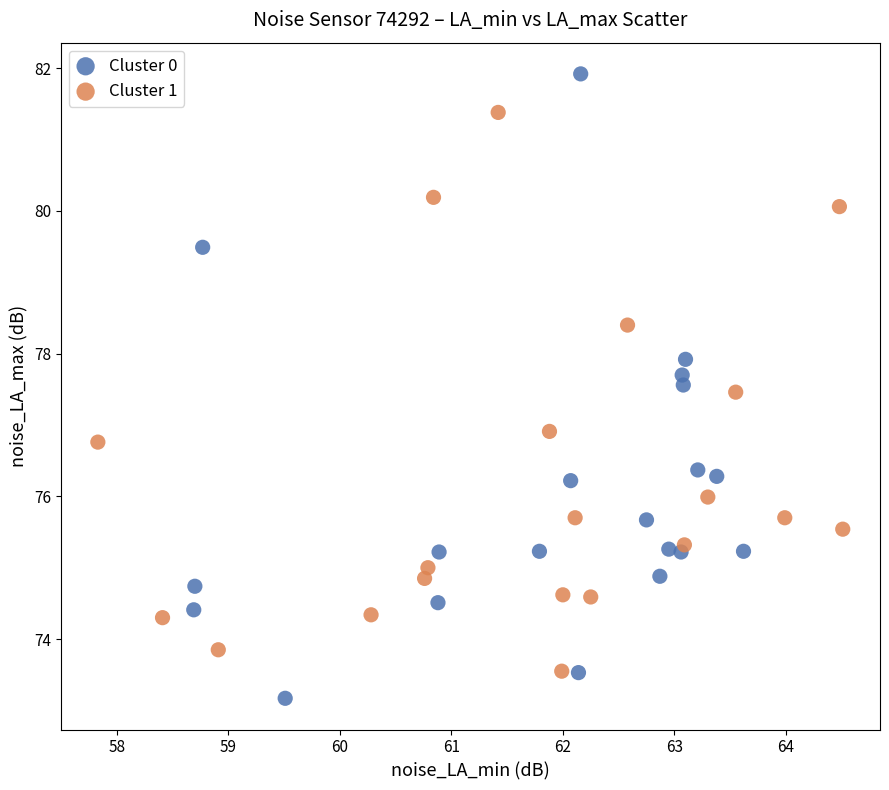

Which series reaches the maximum Y coordinate?

Cluster 0